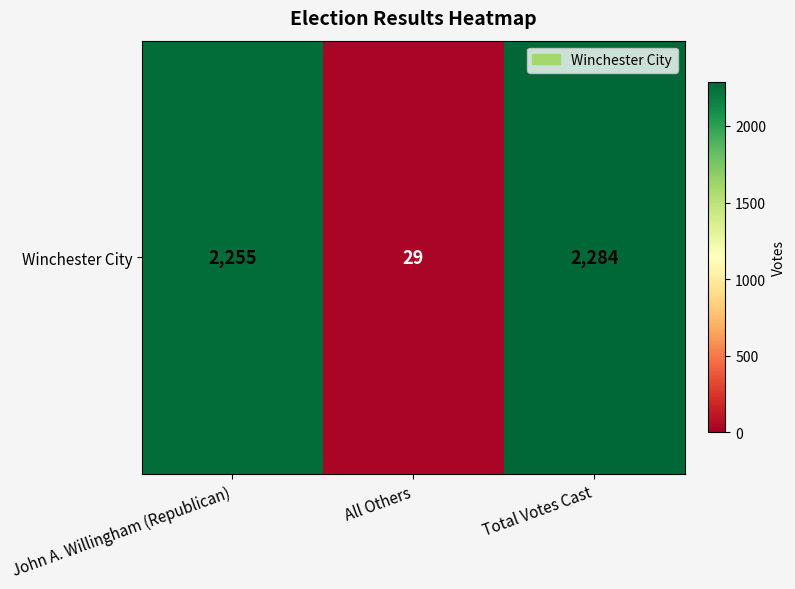

What is the change in value from All Others to Total Votes Cast?

+2255